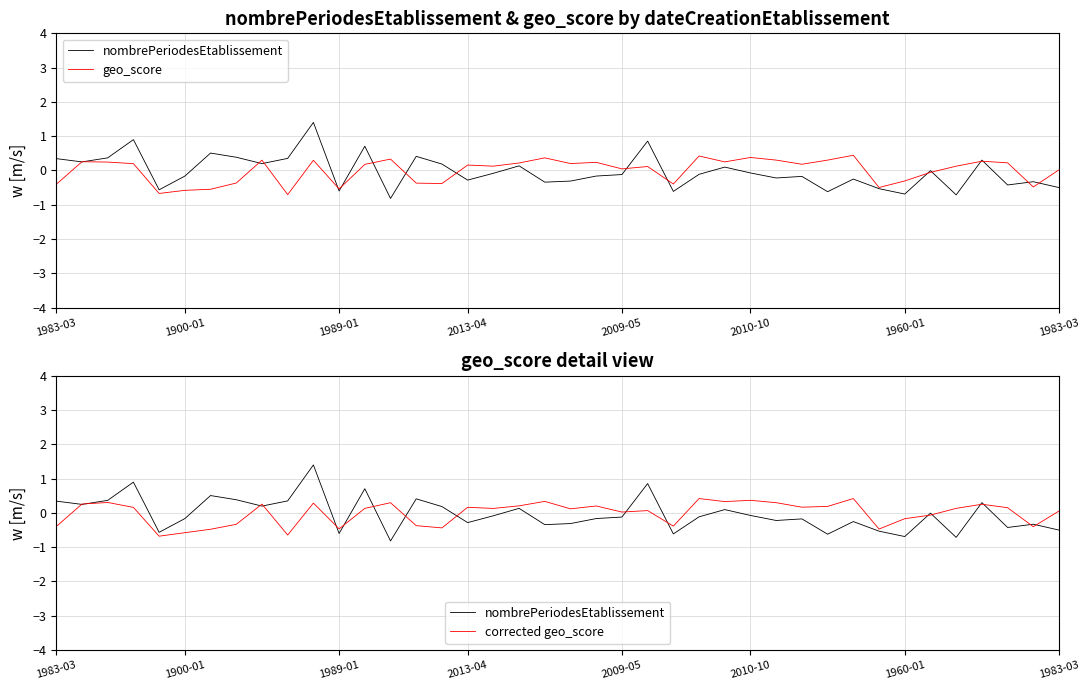

What is the sum of all nombrePeriodesEtablissement values?

-1.3